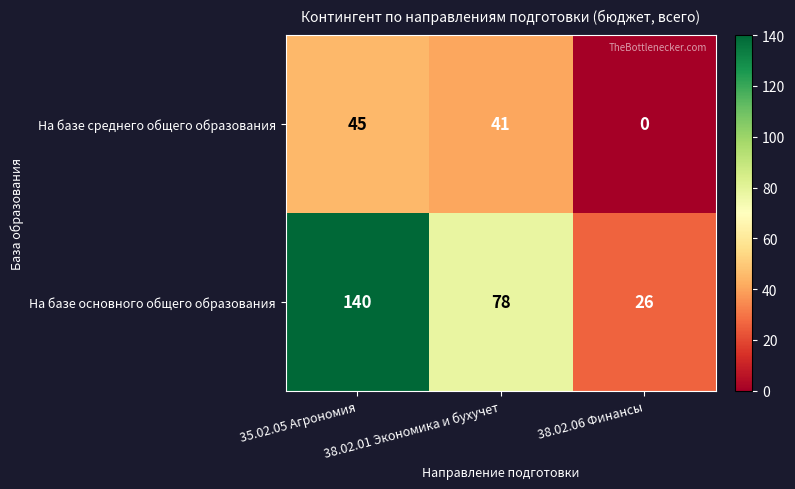

What is the sum of all На базе среднего общего образования values?

86